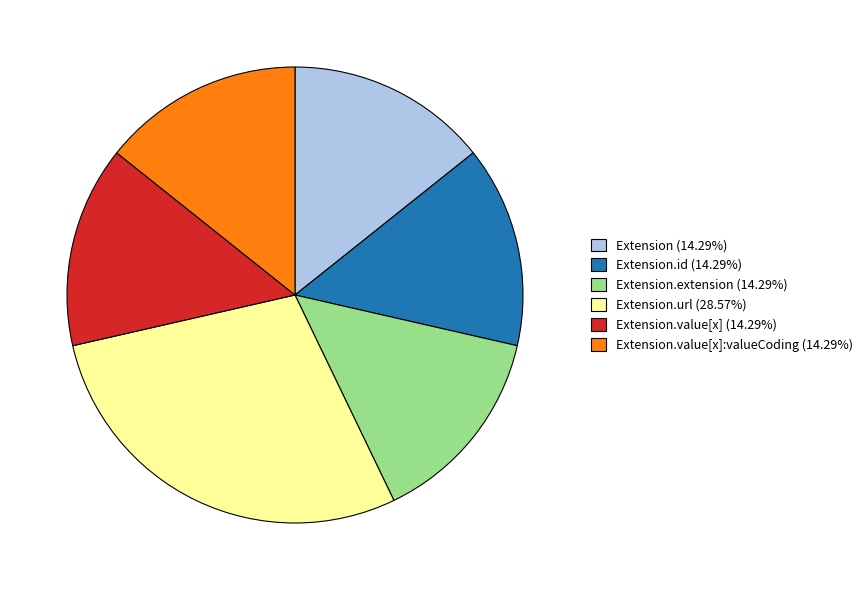

Does any single category account for the majority?

No